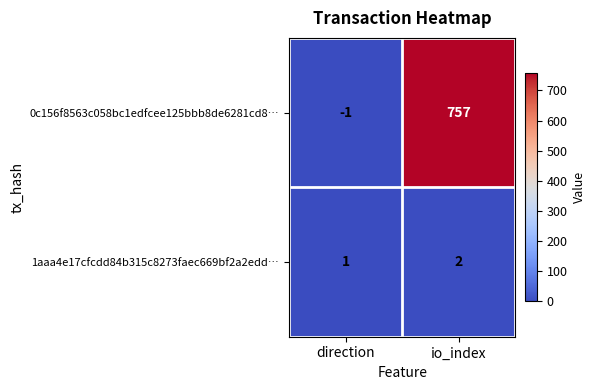

Reading left to right, extract all data points from this chart.

0c156f8563c058bc1edfcee125bbb8de6281cd8…: -1	757
1aaa4e17cfcdd84b315c8273faec669bf2a2edd…: 1	2